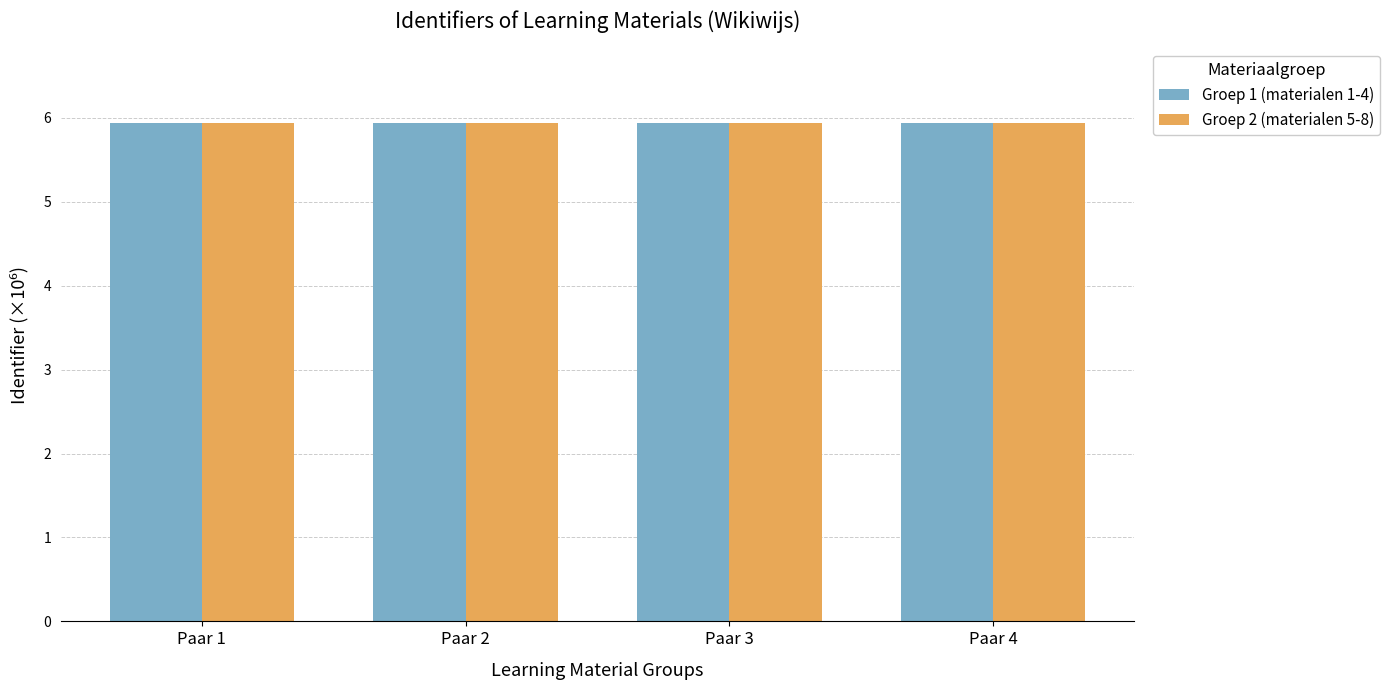

The Groep 1 (materialen 1-4) series shows 5.9 at Paar 2. True or false?

True